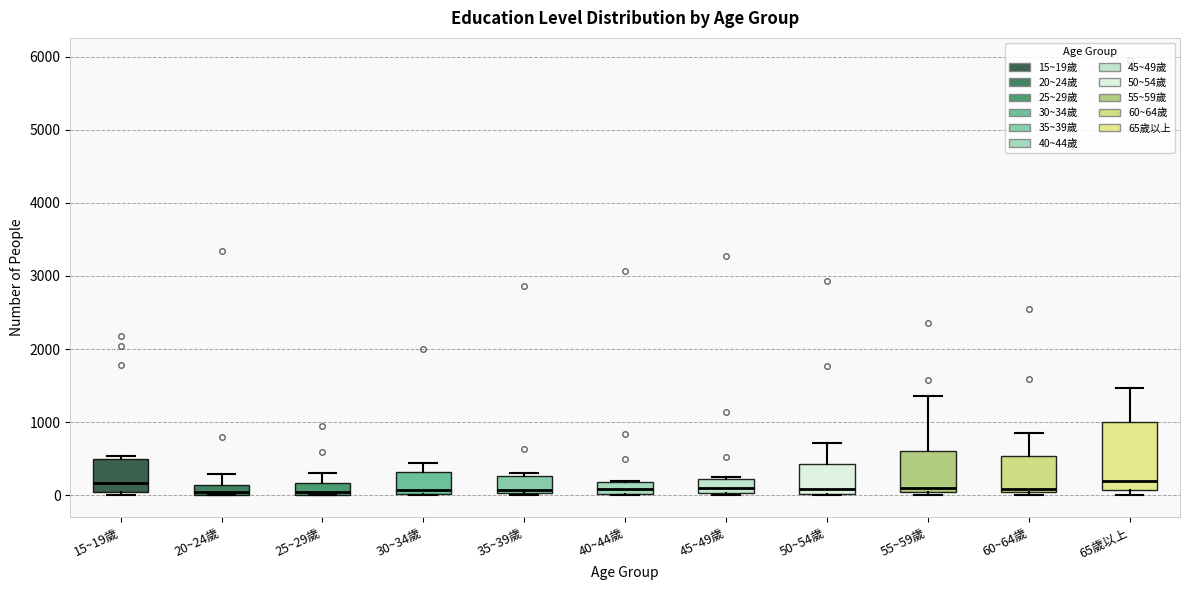

Which box is the tallest, from its lower edge to its upper edge?

65歲以上